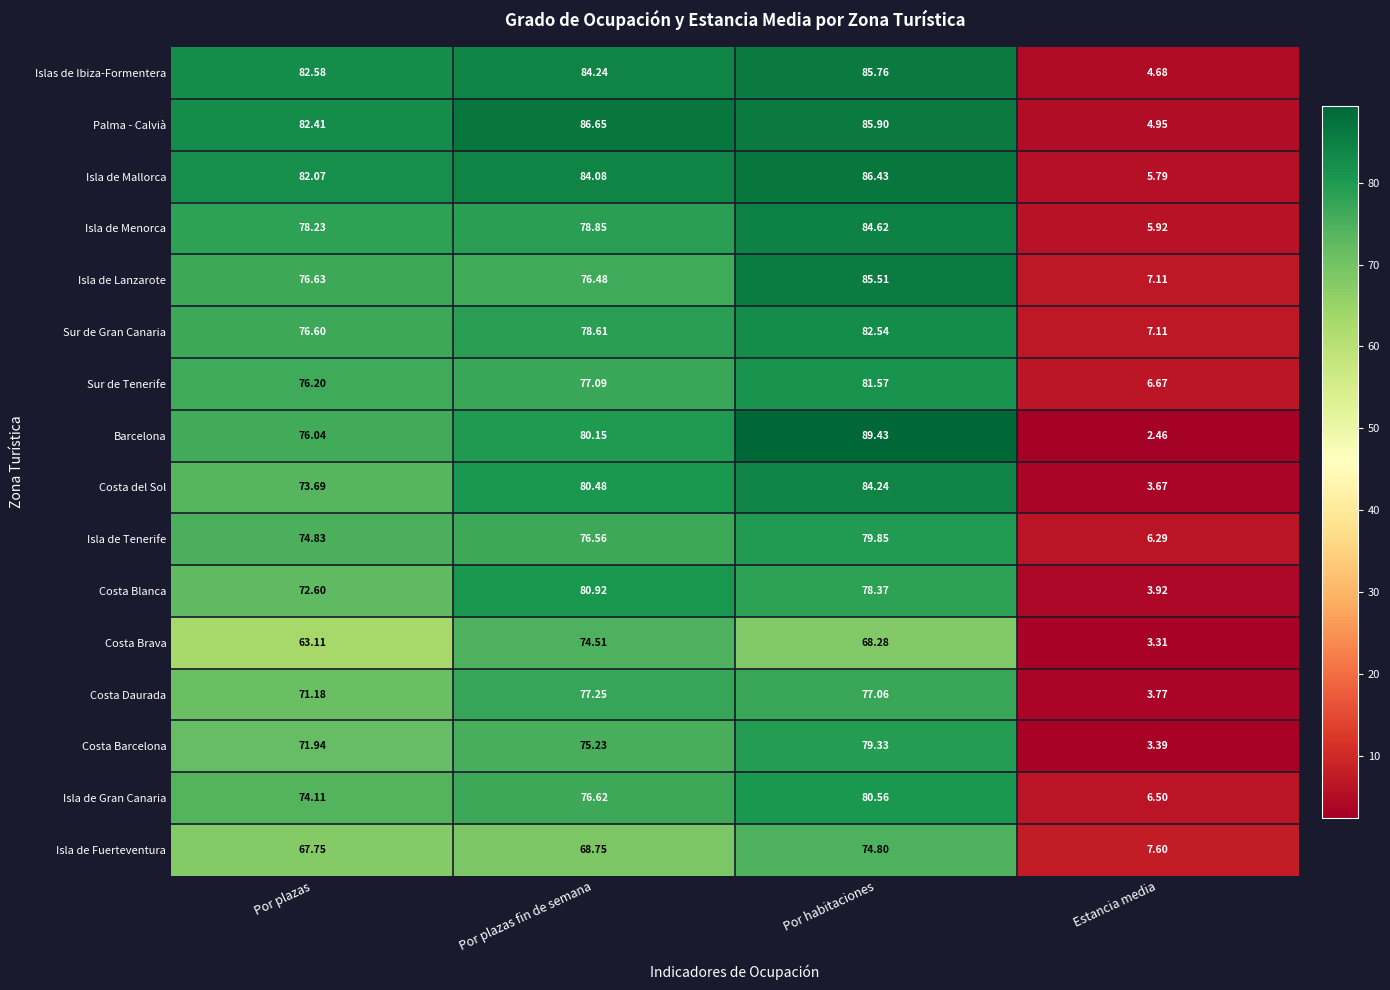

At which label does Isla de Mallorca first exceed 84?

Por plazas fin de semana